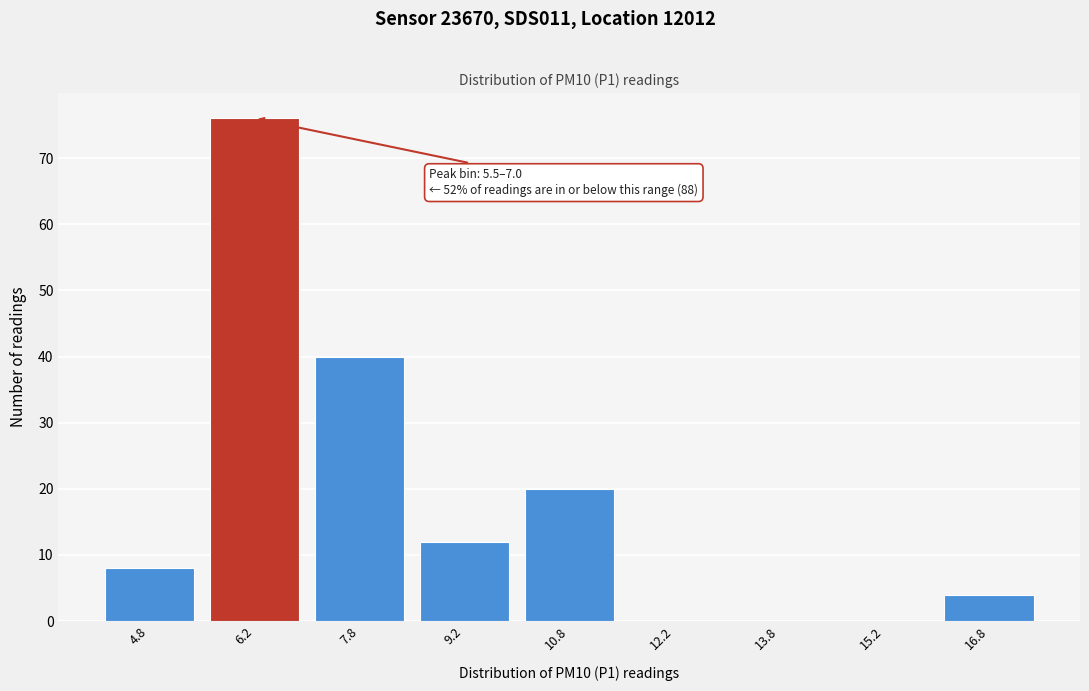

Over which range of the x-axis is the bar tallest?

5.5 to 7.0